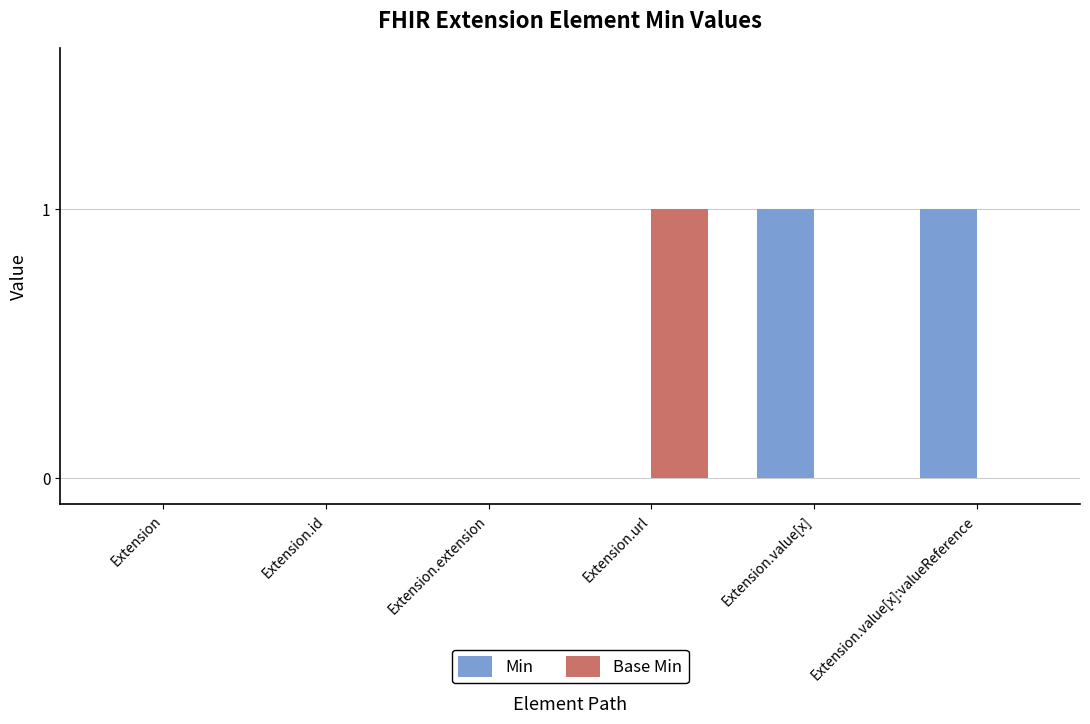

The value of Min at Extension.value[x]:valueReference is 1. True or false?

True